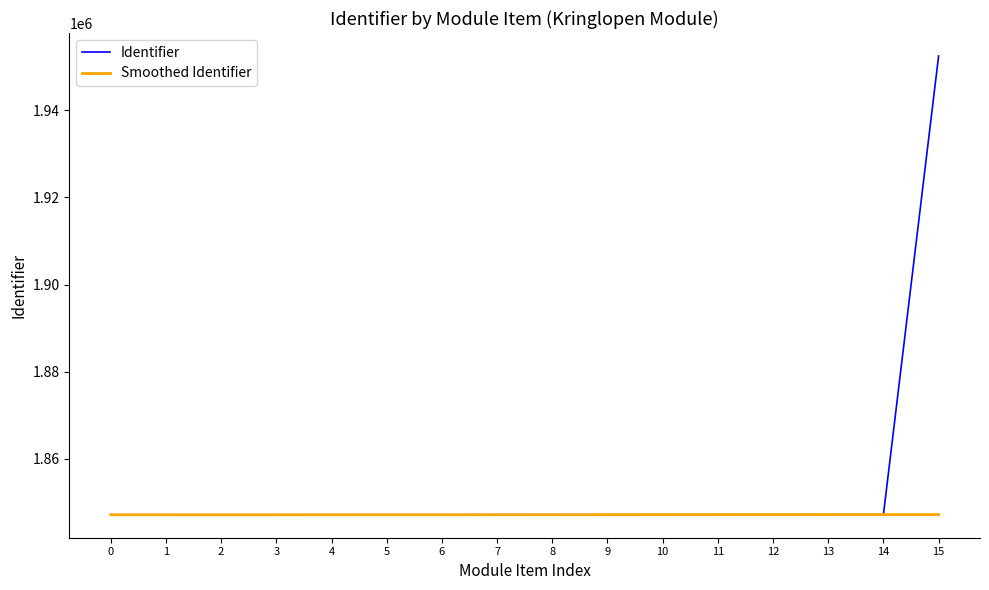

What is the highest value of the Smoothed Identifier series?

1847173